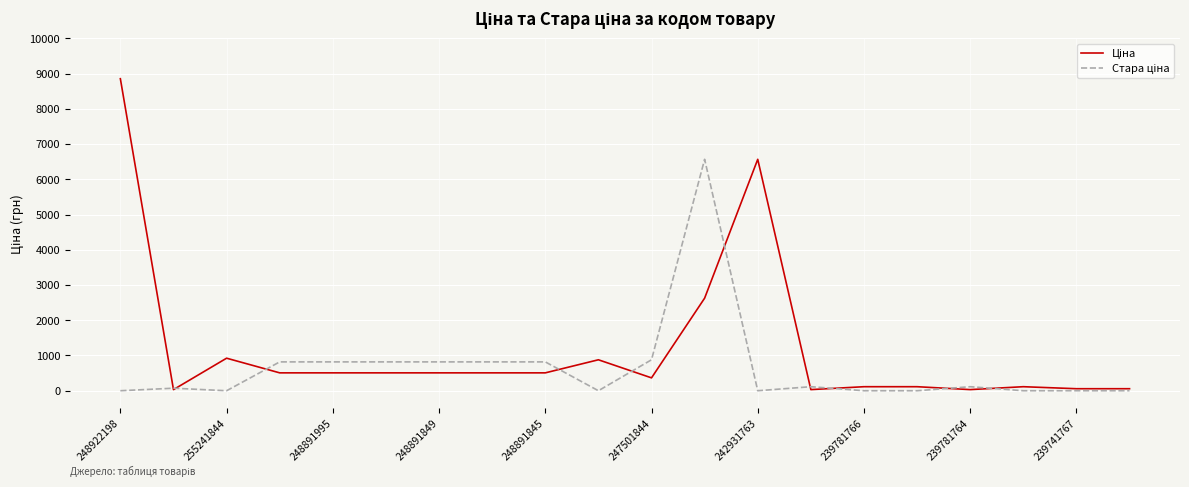

How many lines are shown in the chart?

2